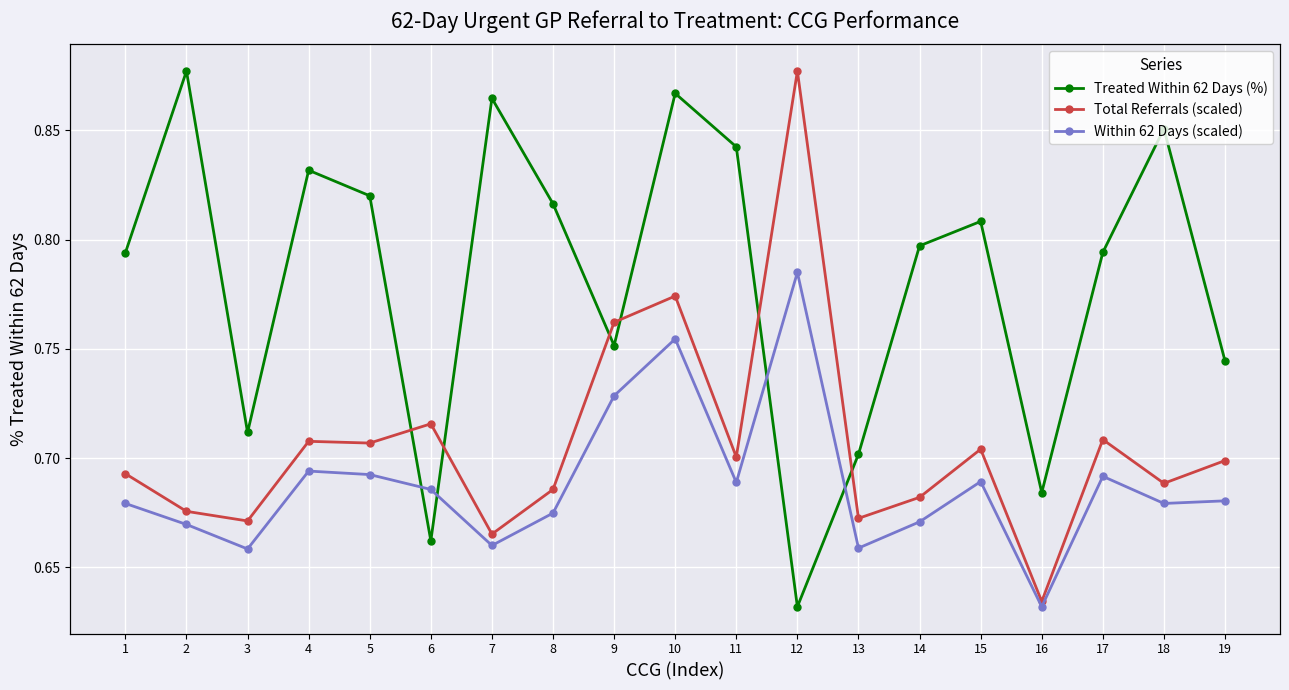

Reading left to right, transcribe all the data shown in this chart.

Treated Within 62 Days (%): 1=0.8	2=0.9	3=0.7	4=0.8	5=0.8	6=0.7	7=0.9	8=0.8	9=0.8	10=0.9	11=0.8	12=0.6	13=0.7	14=0.8	15=0.8	16=0.7	17=0.8	18=0.9	19=0.7
Total Referrals (scaled): 1=0.2	2=0.2	3=0.2	4=0.3	5=0.3	6=0.3	7=0.1	8=0.2	9=0.5	10=0.5	11=0.3	12=0.9	13=0.2	14=0.2	15=0.3	16=0.0	17=0.3	18=0.2	19=0.3
Within 62 Days (scaled): 1=0.2	2=0.2	3=0.1	4=0.2	5=0.2	6=0.2	7=0.1	8=0.2	9=0.4	10=0.4	11=0.2	12=0.6	13=0.1	14=0.2	15=0.2	16=0.0	17=0.2	18=0.2	19=0.2